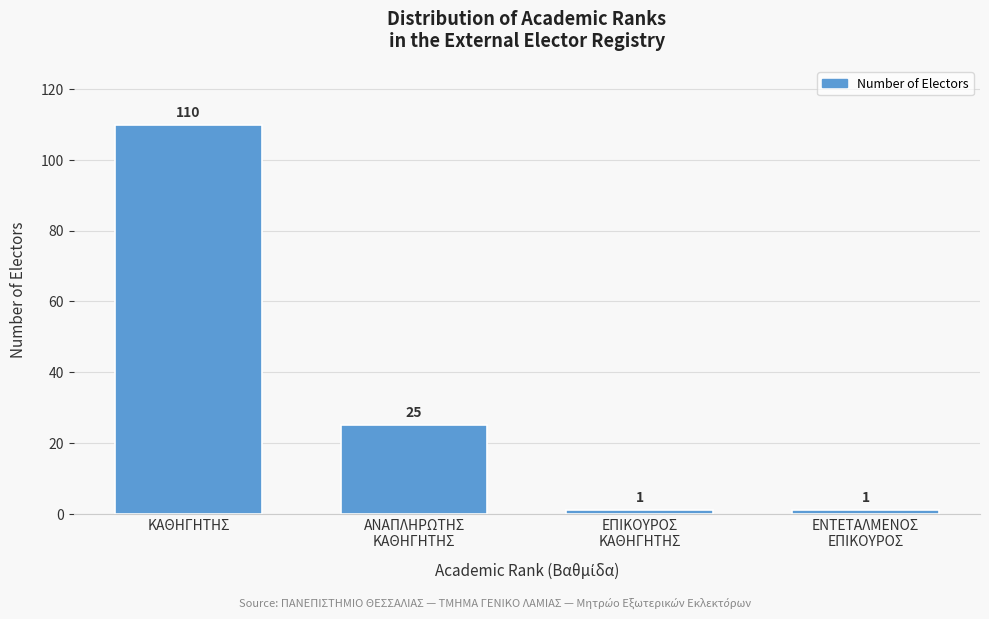

Reading left to right, extract all data points from this chart.

110	25	1	1